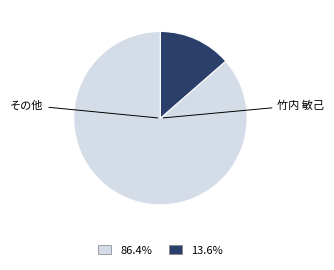

Approximately how many times larger is the value at 86.4% compared to 13.6%?

6.4